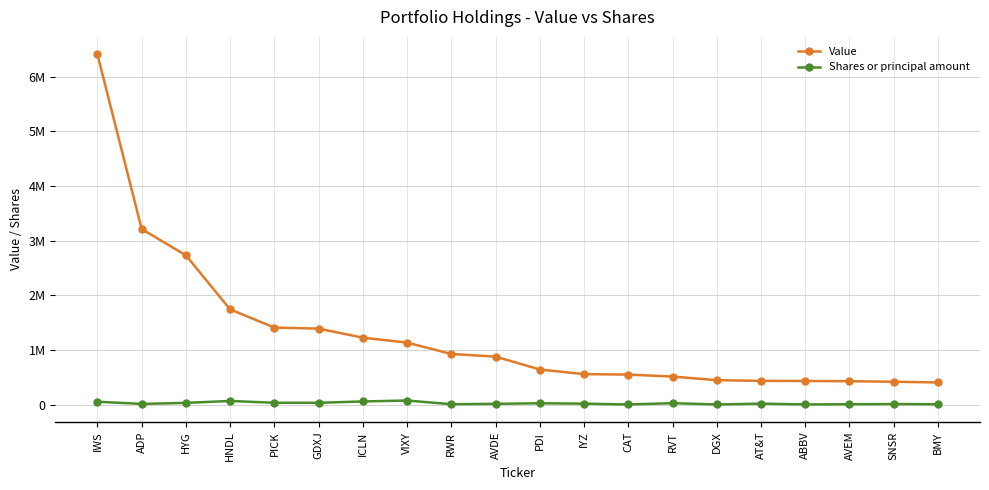

Rank the series at DGX from lowest to highest value.

Shares or principal amount, Value